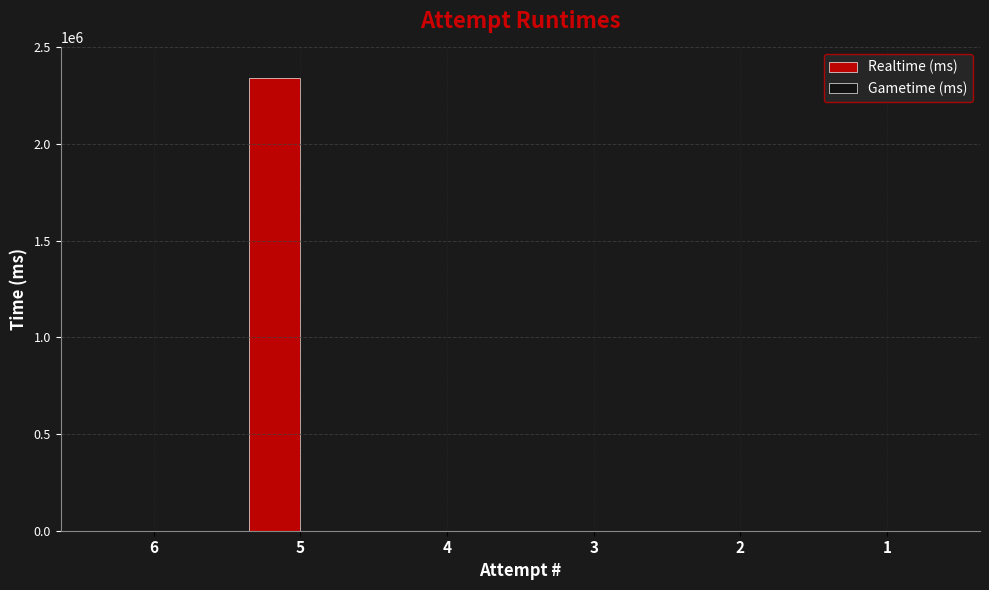

What is the change in value from 5 to 4?

-2343032